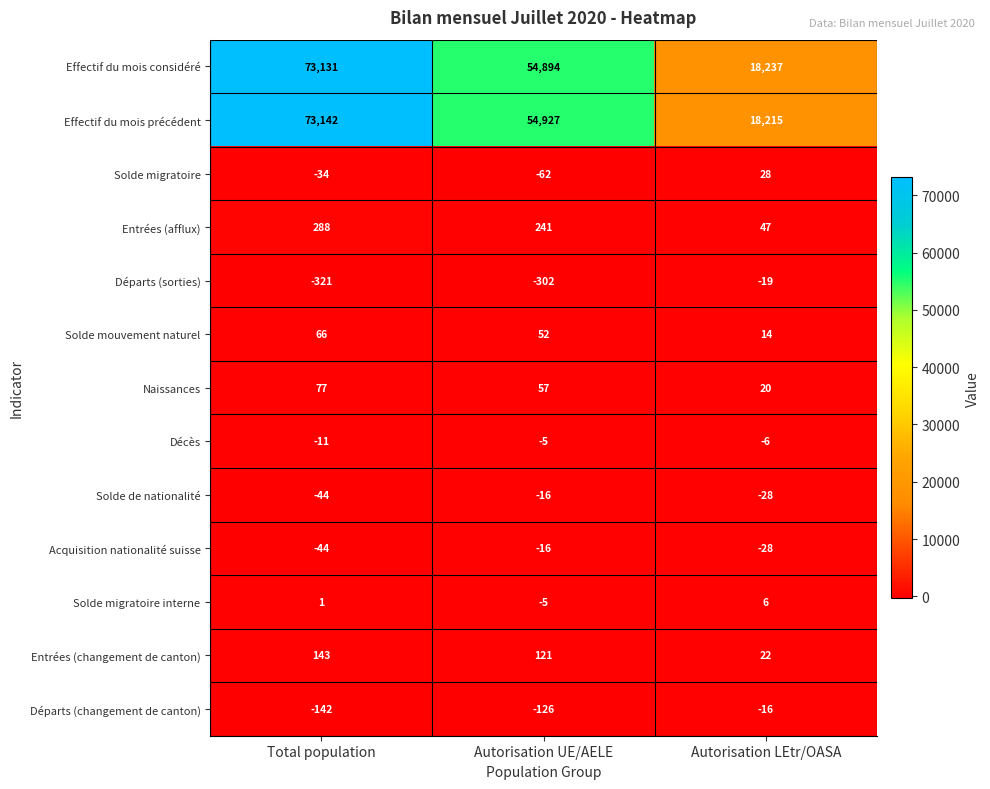

At which category is the sum across all series the highest?

Total population